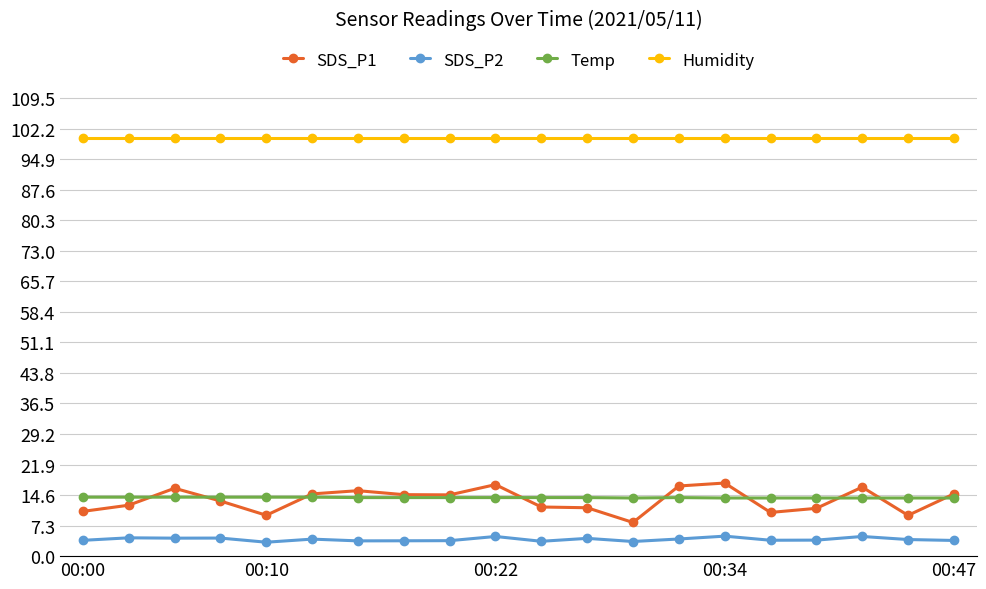

True or false: SDS_P1 and Humidity cross at least once.

False